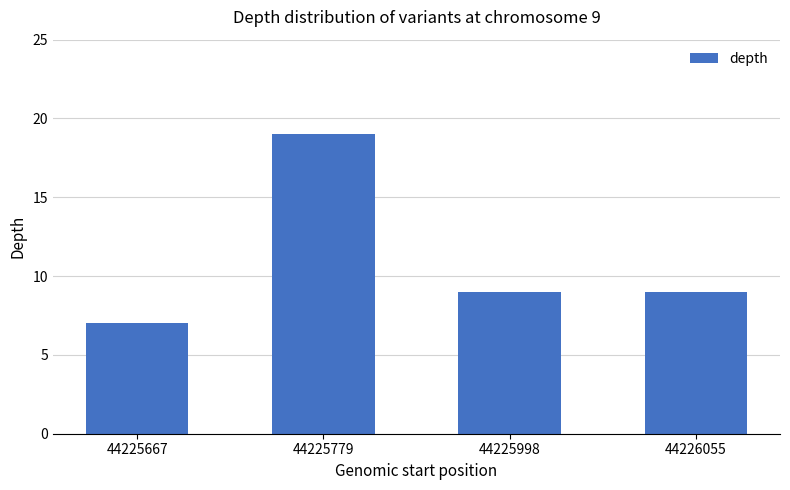

What is the difference between the maximum and minimum values?

12